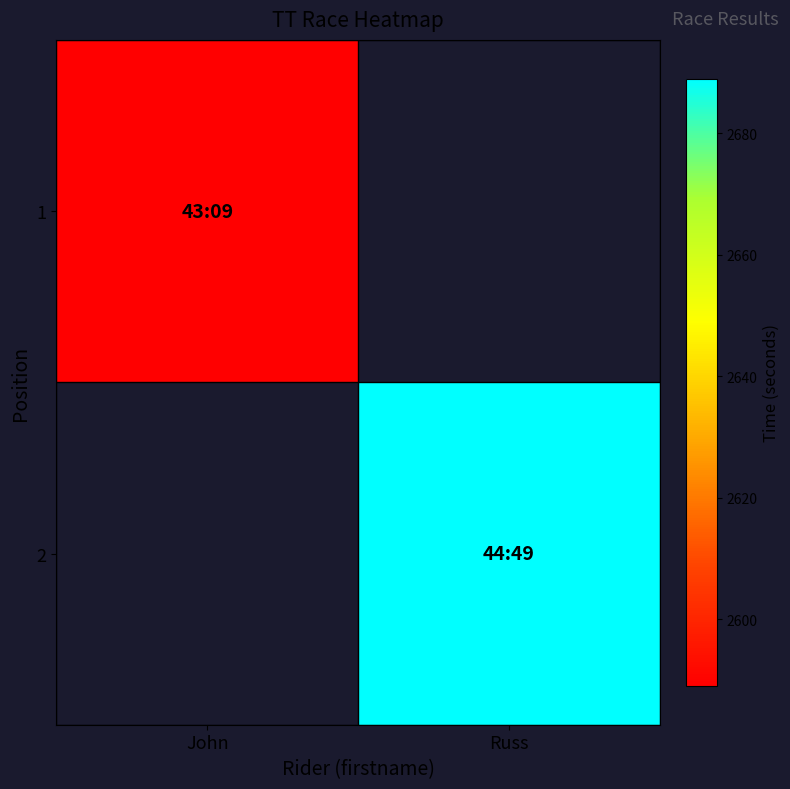

How many positive values does the 1 series have?

1